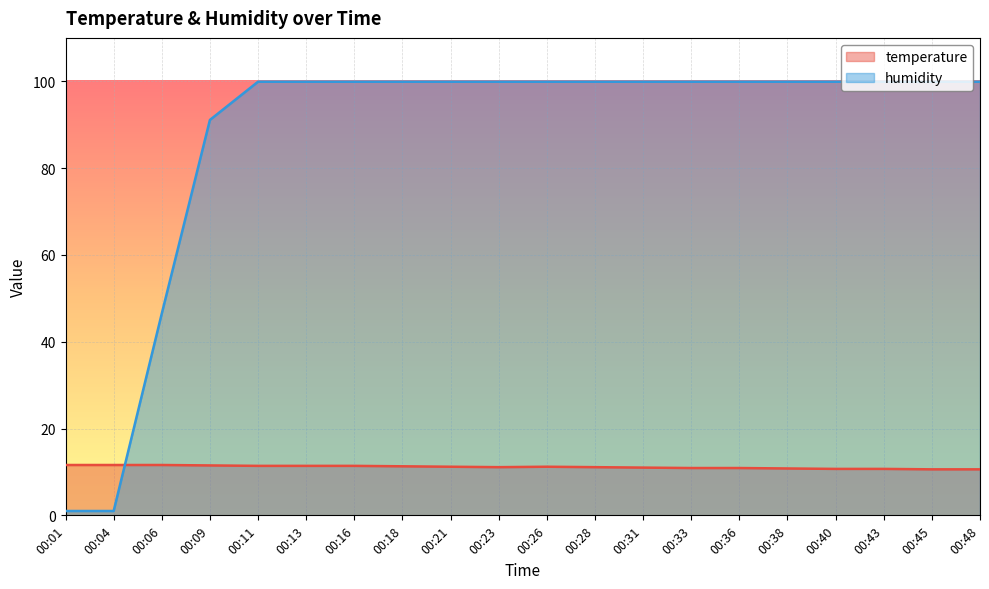

What is the spread (max minus min) of values at 00:31?

88.9